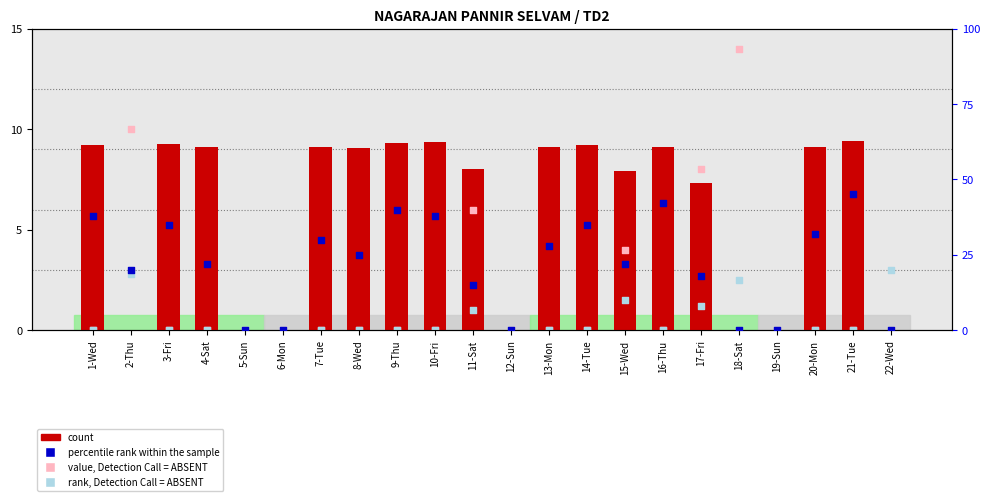

Which series has the widest spread of Y values?

percentile rank within the sample